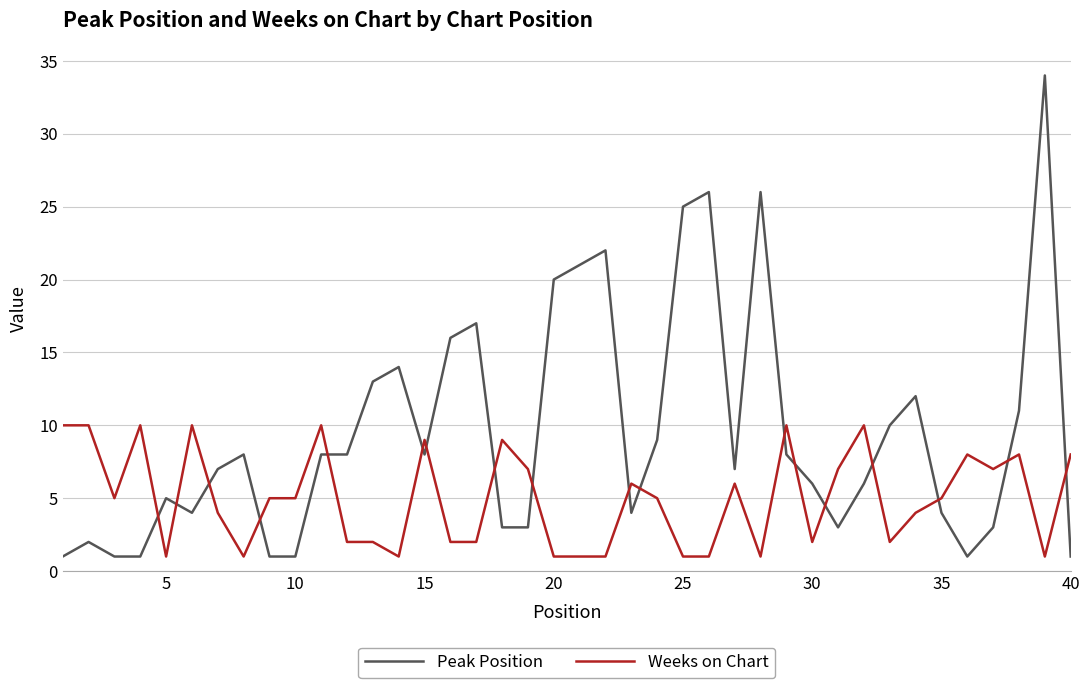

What is the difference between the maximum and minimum values in the Weeks on Chart series?

9